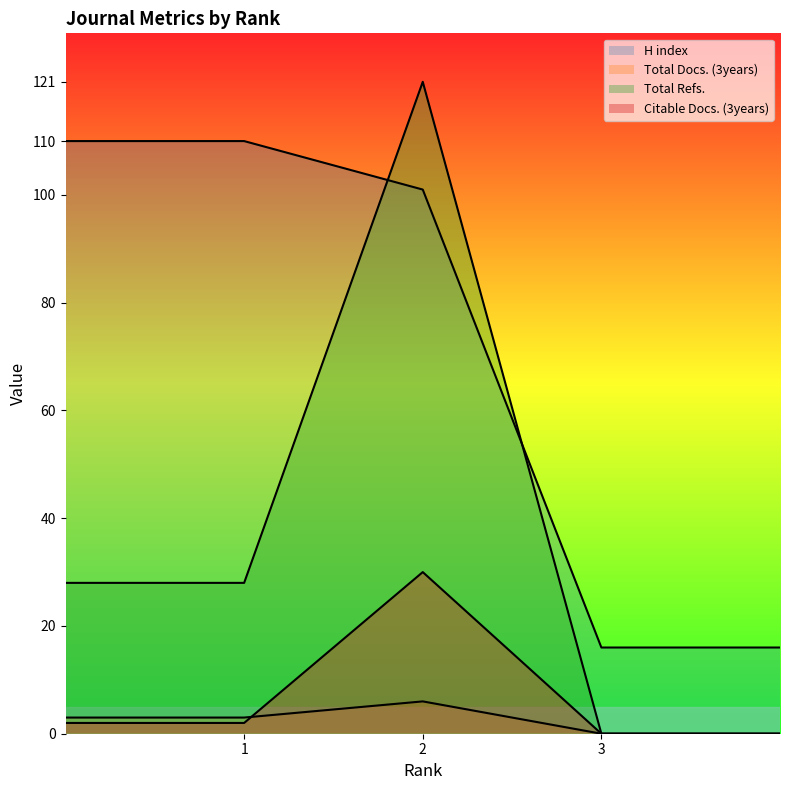

Rank the series by their maximum value, from lowest to highest.

Total Docs. (3years), Citable Docs. (3years), H index, Total Refs.